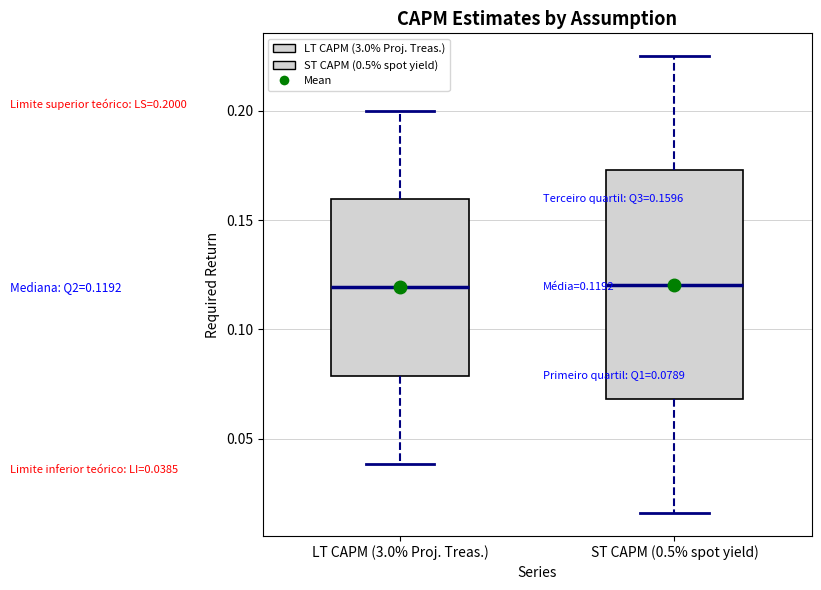

Which box is the tallest, from its lower edge to its upper edge?

ST CAPM (0.5% spot yield)